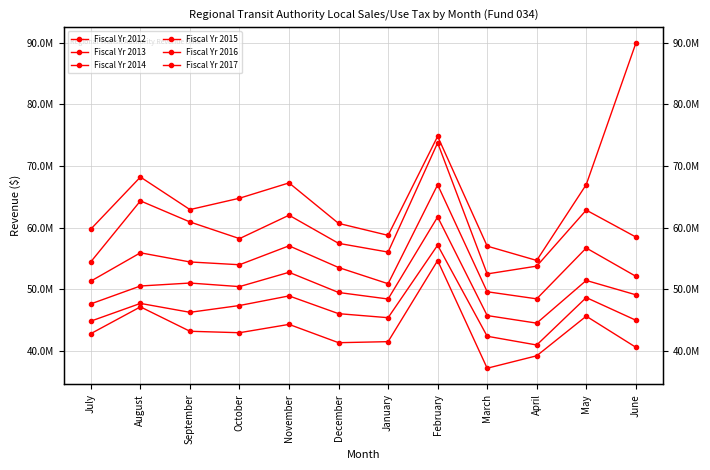

Is the value of Fiscal Yr 2013 at December greater than the value of Fiscal Yr 2014 at February?

No